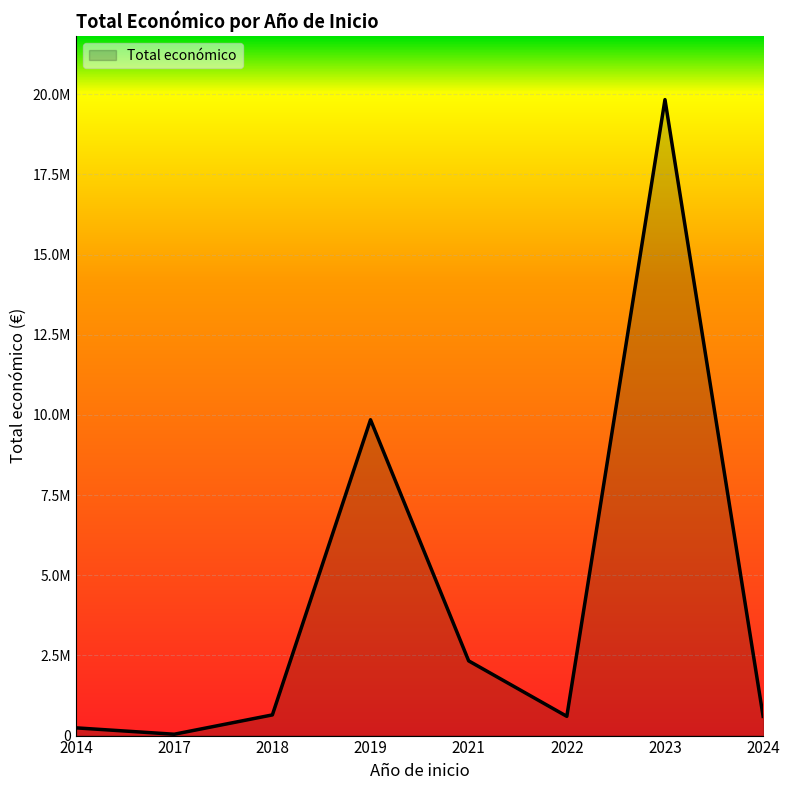

Is it true that the value at 2017 is 42072?

True